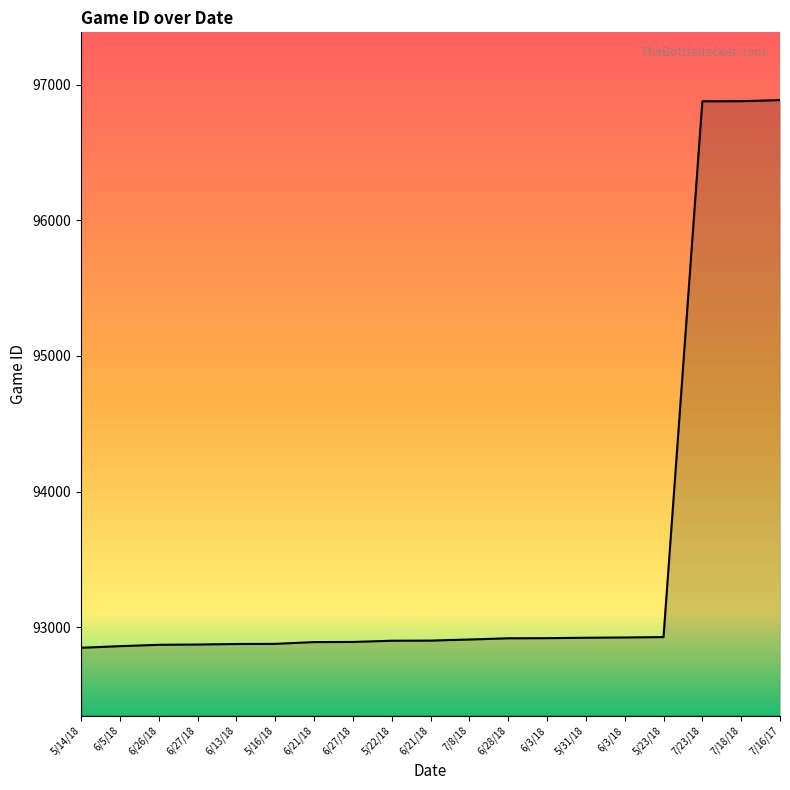

Is this an area chart (filled region under the line)?

Yes